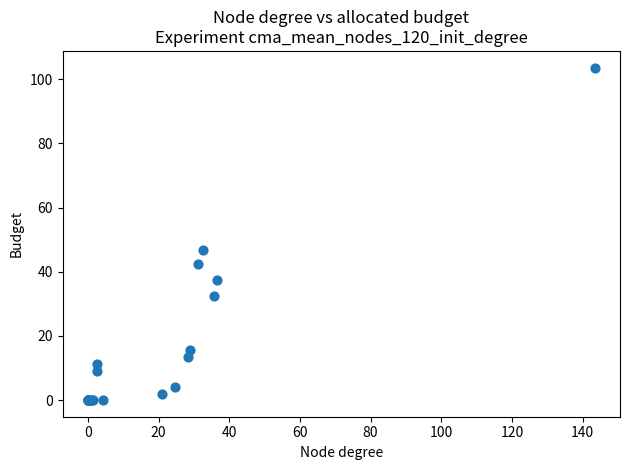

What Y value in the scatter plot is closest to 51?

46.9